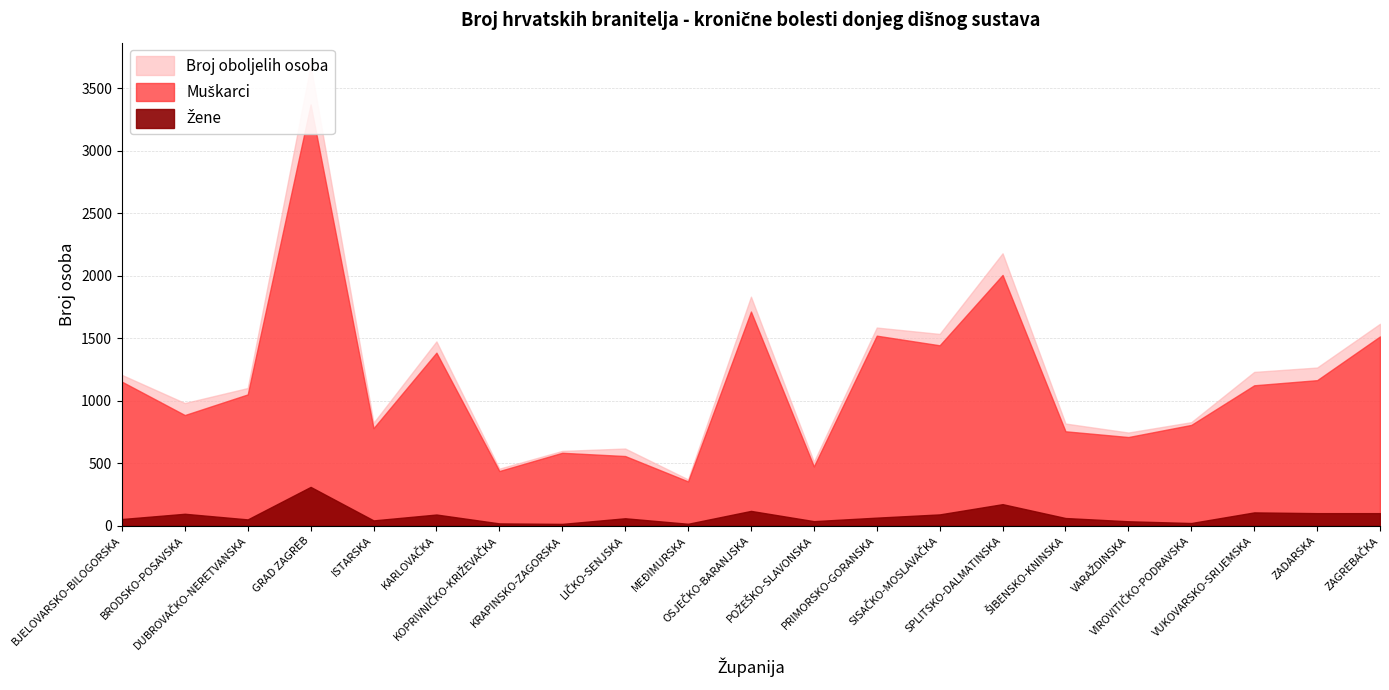

What are all the series names shown in the legend?

Broj oboljelih osoba, Muškarci, Žene